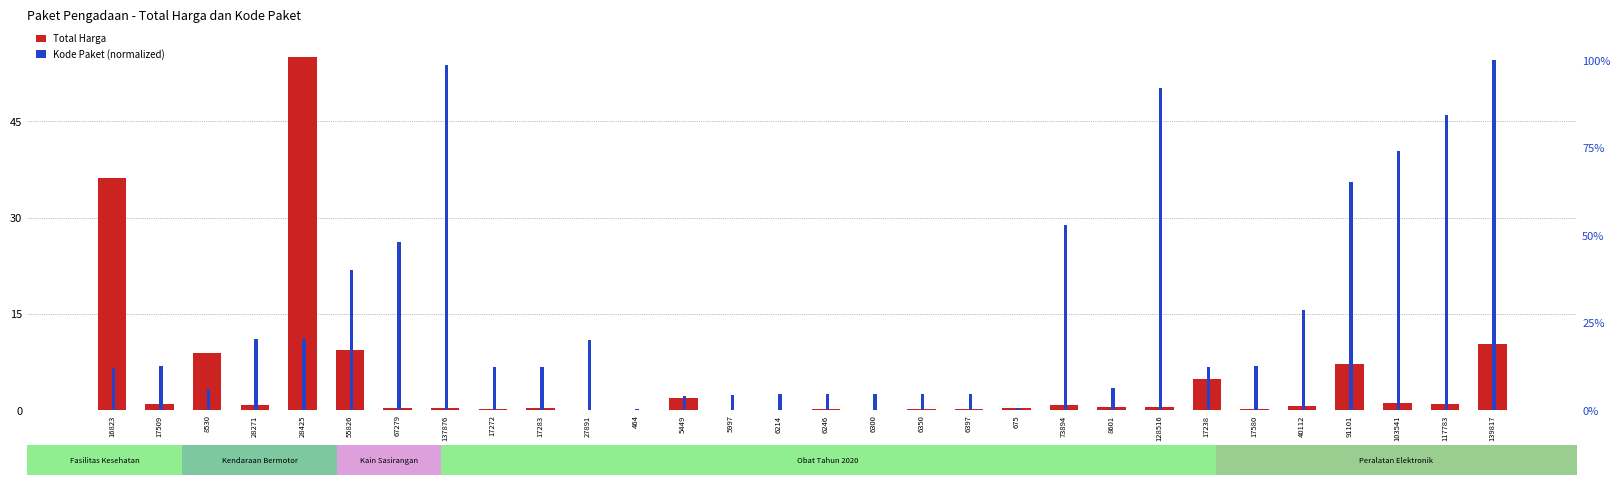

The value of Kode Paket (normalized) at 17272 is 21.3. True or false?

False